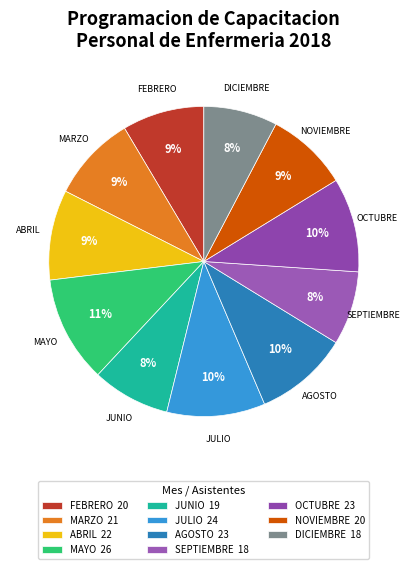

What percentage is the MARZO slice, to the nearest percent?

9%